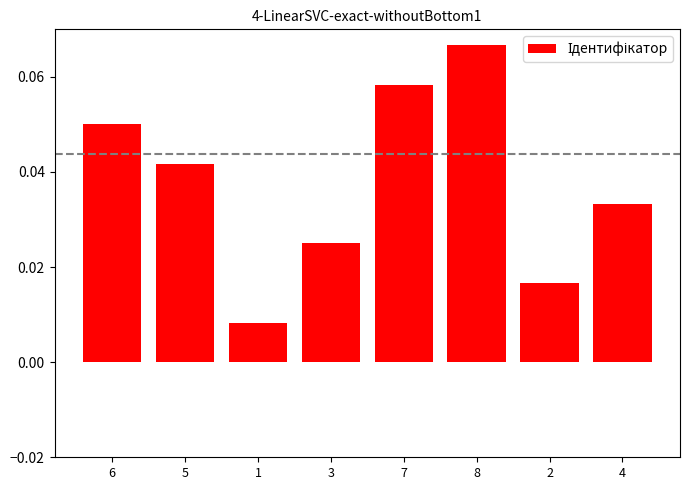

Does the chart contain stacked bars?

No